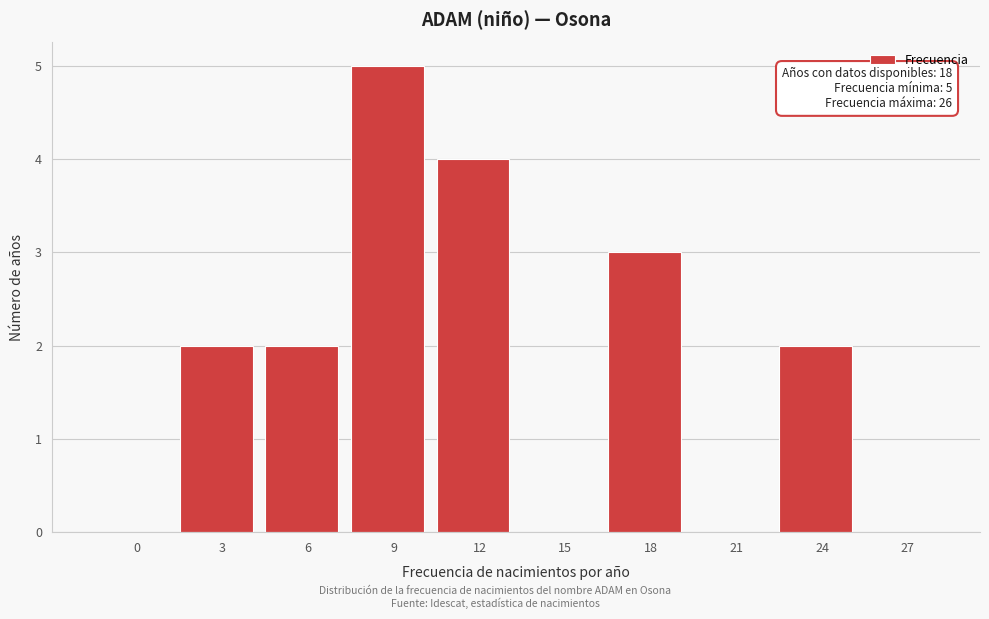

Reading left to right, what are all the values shown in this chart?

0=0	3=2	6=2	9=5	12=4	15=0	18=3	21=0	24=2	27=0